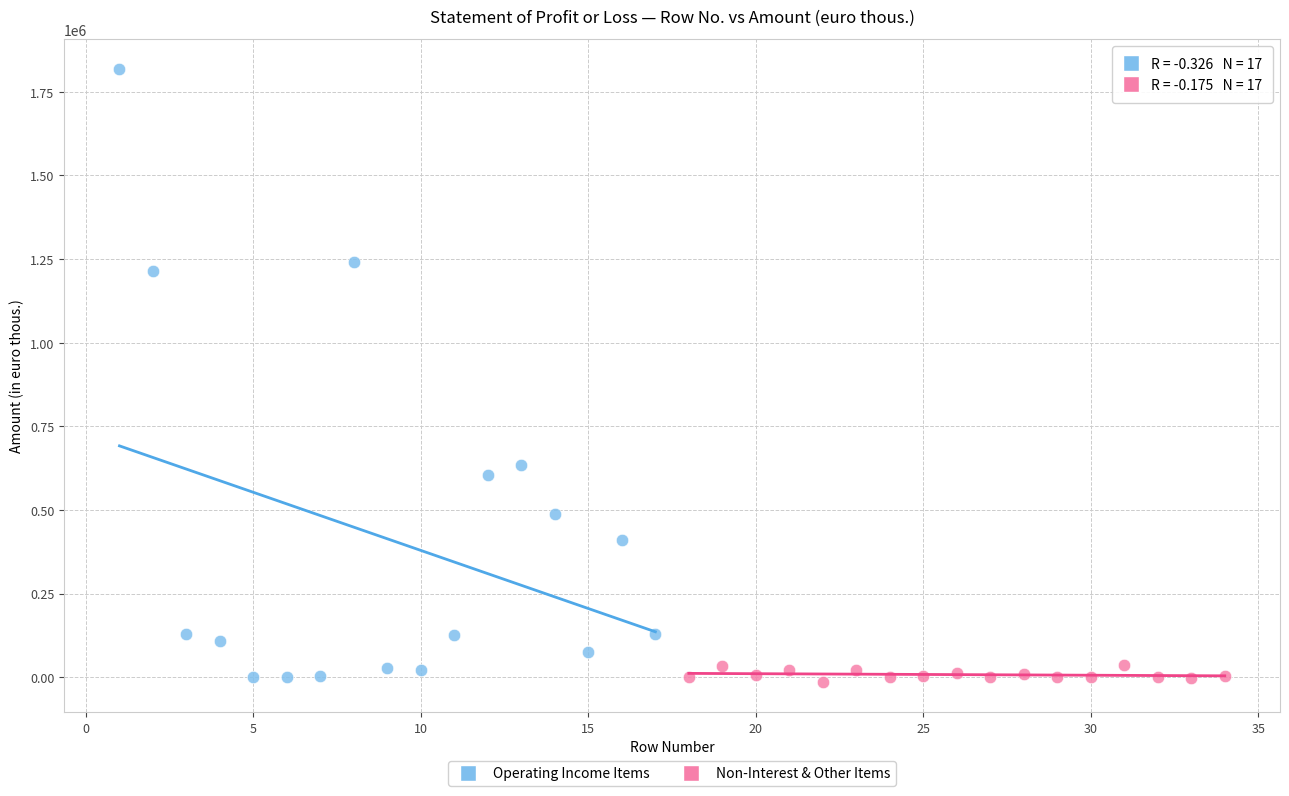

Which series contains the highest Y value?

Operating Income Items